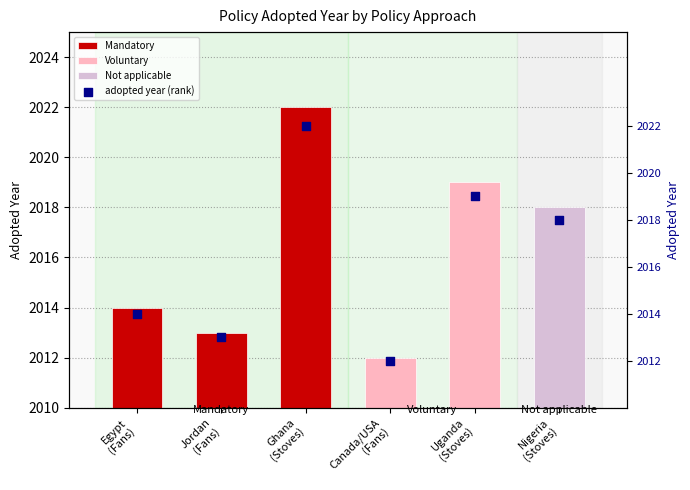

Between Ghana
(Stoves) and Nigeria
(Stoves), which is larger?

Ghana
(Stoves)